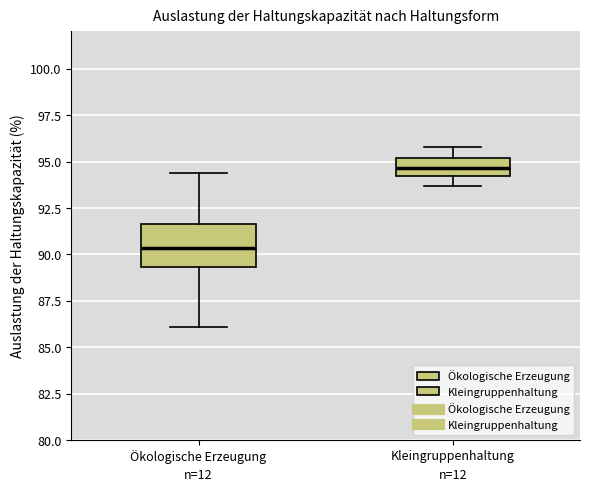

Where is the upper edge of the box for Kleingruppenhaltung on the y-axis? The values are not printed on the chart, so give them approximately, as read against the axis.

95.0